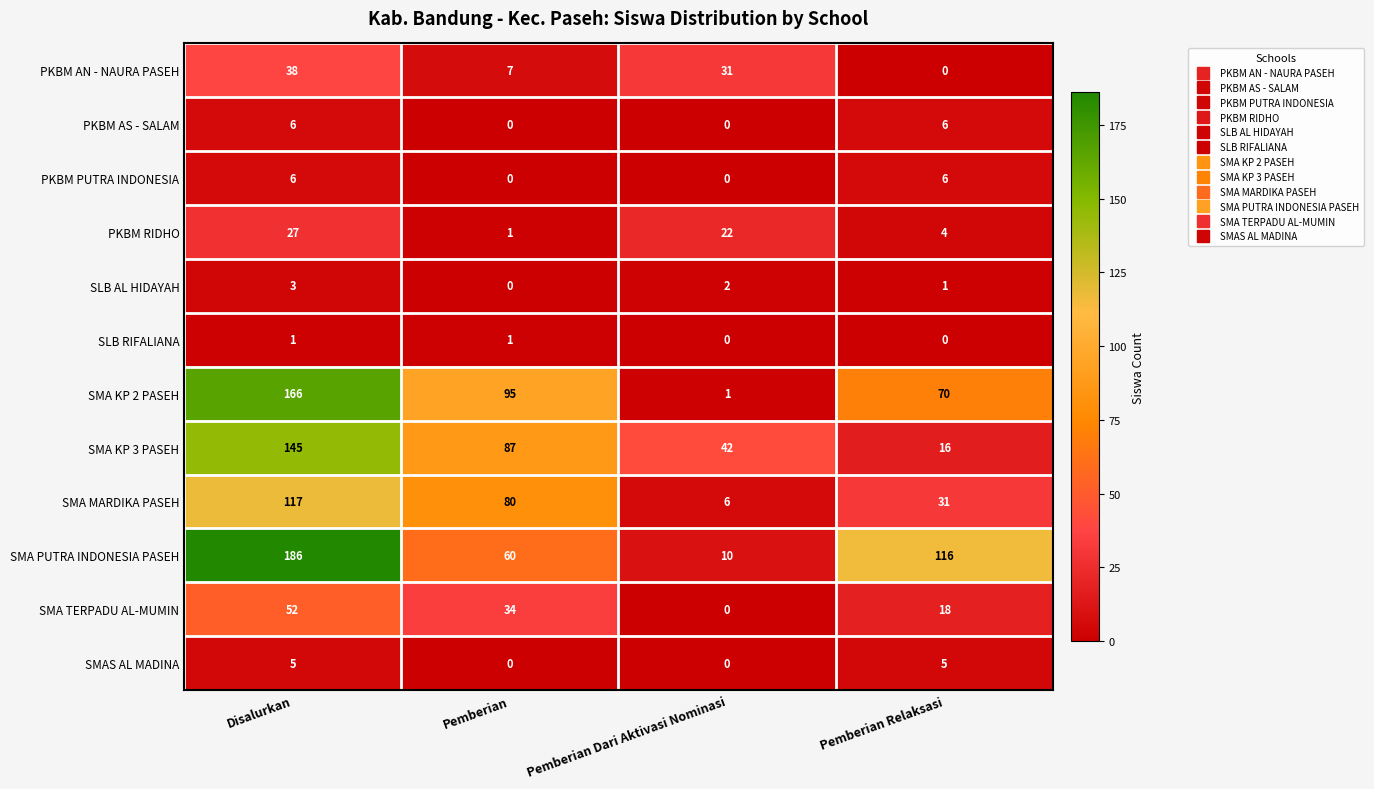

Which series has the widest spread of values?

SMA PUTRA INDONESIA PASEH